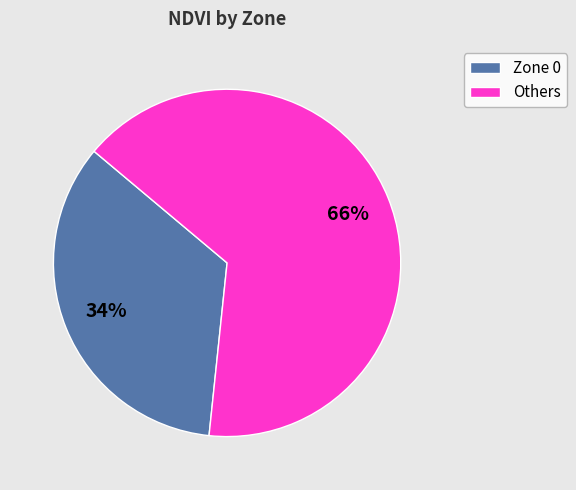

True or false: Zone 0 accounts for 49% of the total.

False